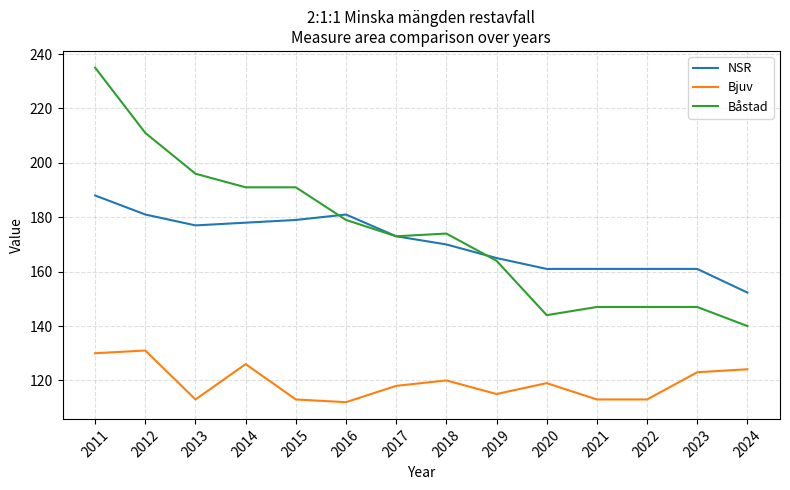

What is the difference between the NSR values at 2016 and 2024?

28.7